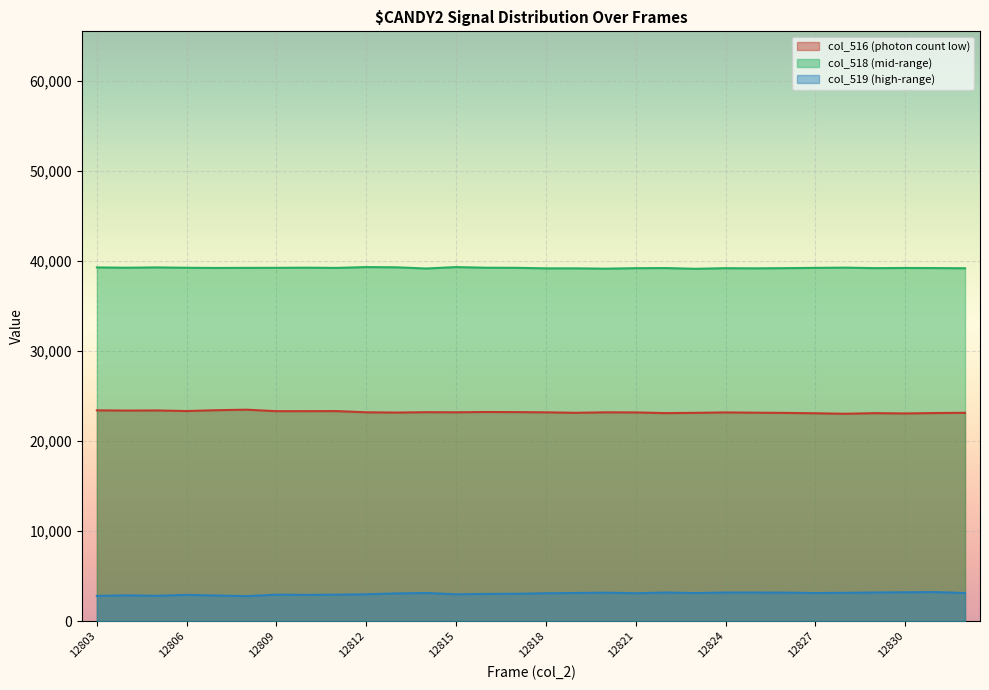

Where is the first local minimum for col_518?

12804